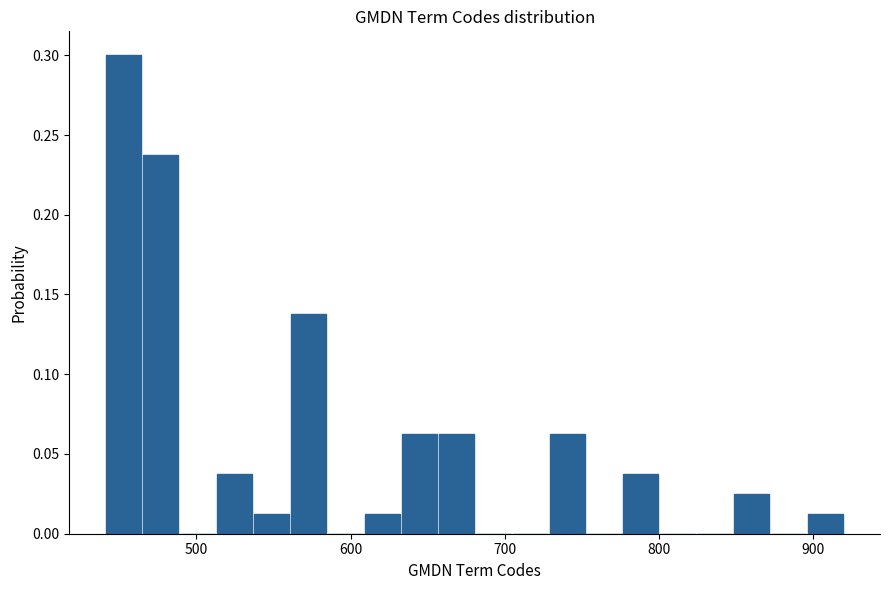

Around what value on the x-axis is the tallest bar? Give the approximate position of its centre, as read against the axis.

450